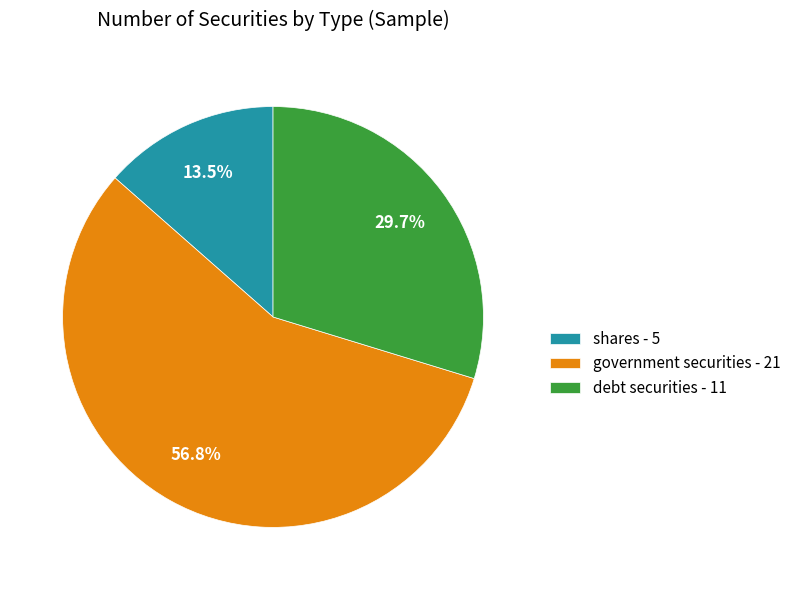

True or false: shares accounts for 24% of the total.

False